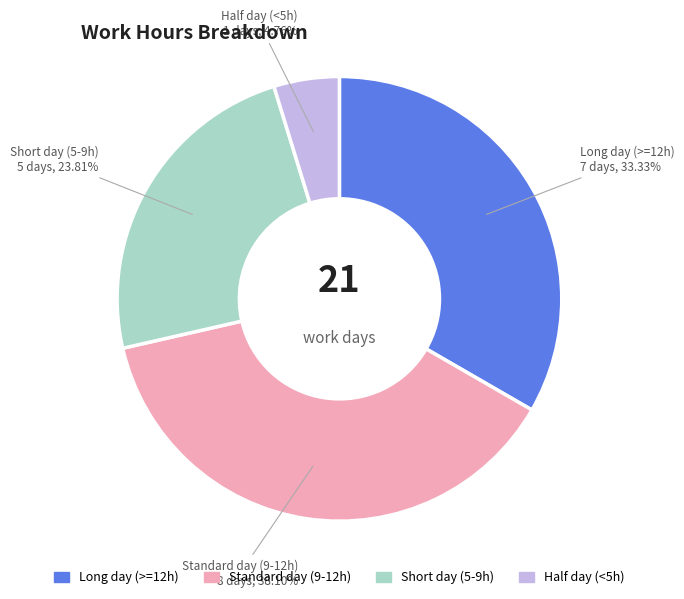

To the nearest percent, what is the average slice percentage?

25%